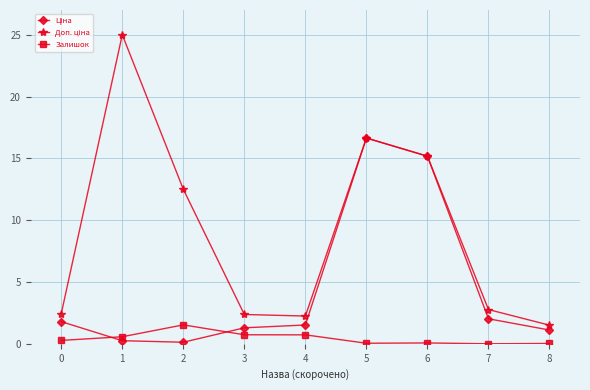

What is the sum of the Залишок values at 7 and 6?

0.1